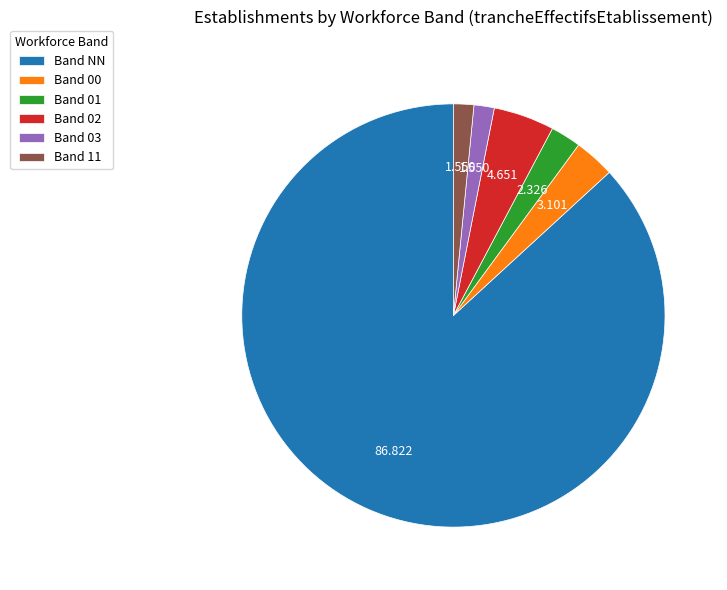

Is the sum of Band 00 and Band 03 greater than half?

No